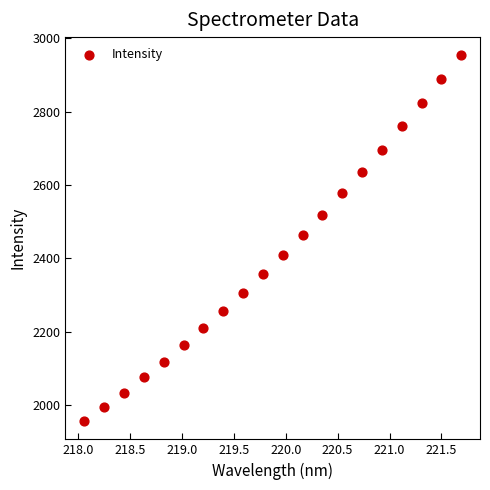

What is the range of X values (max minus min)?

3.6